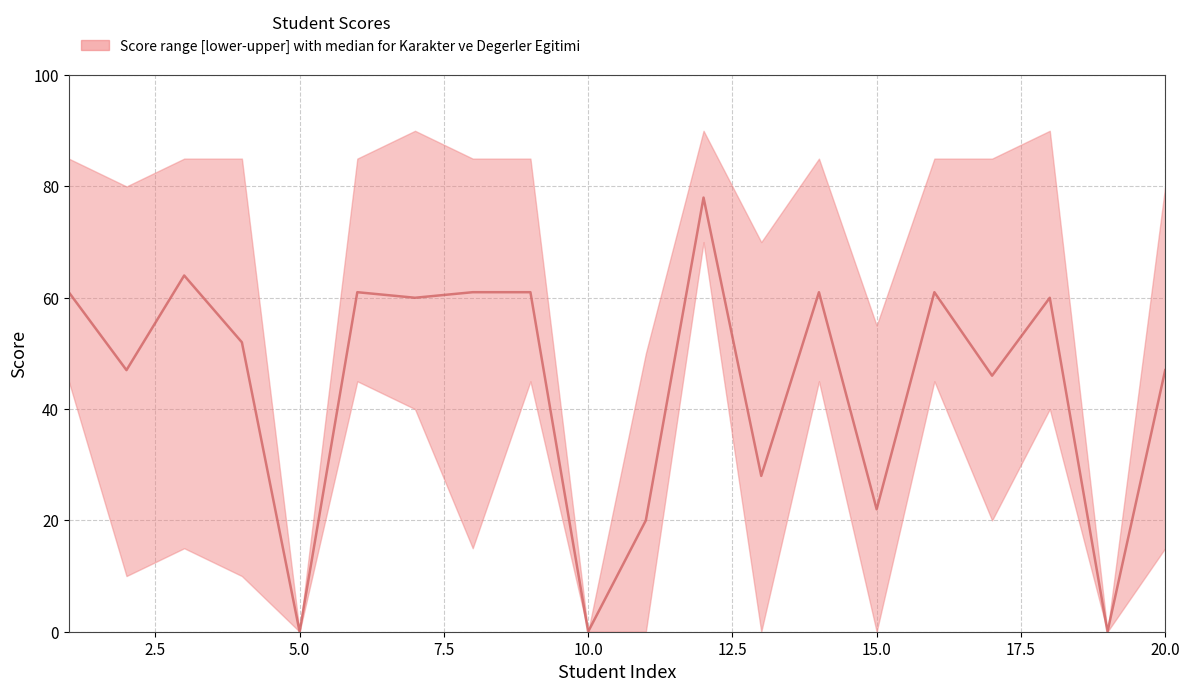

The chart shows a value of 29 at 5.0. True or false?

False